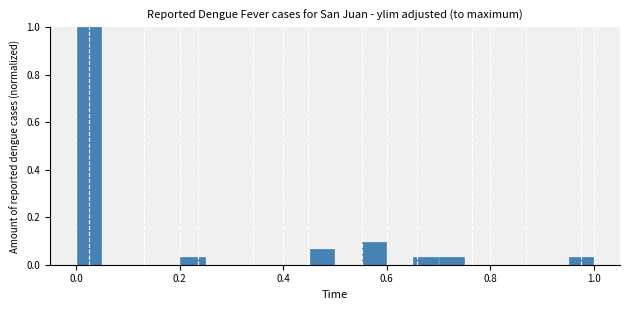

Read against the x-axis, roughly where is the centre of the tallest bar?

0.02